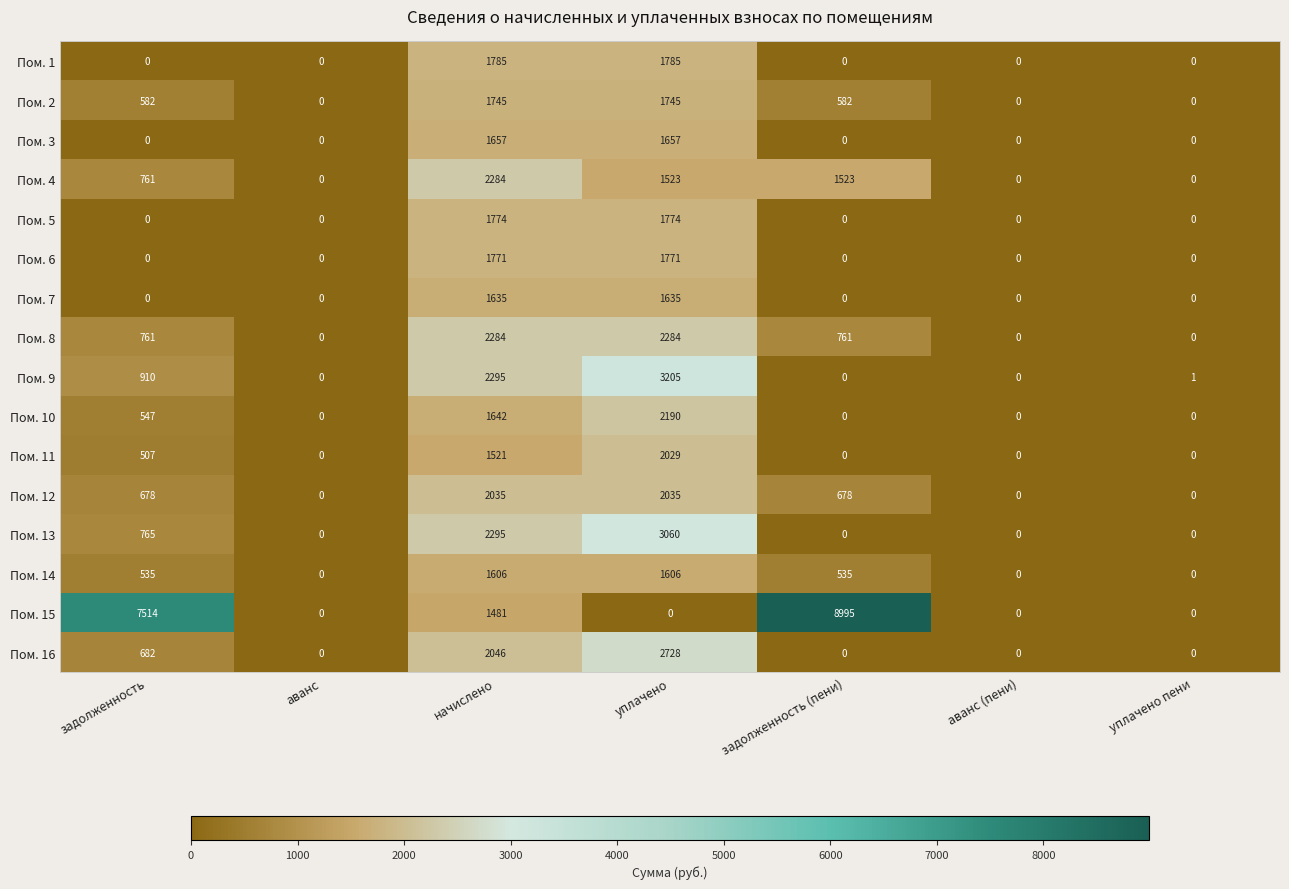

At which label does Пом. 15 reach its peak?

задолженность (пени)